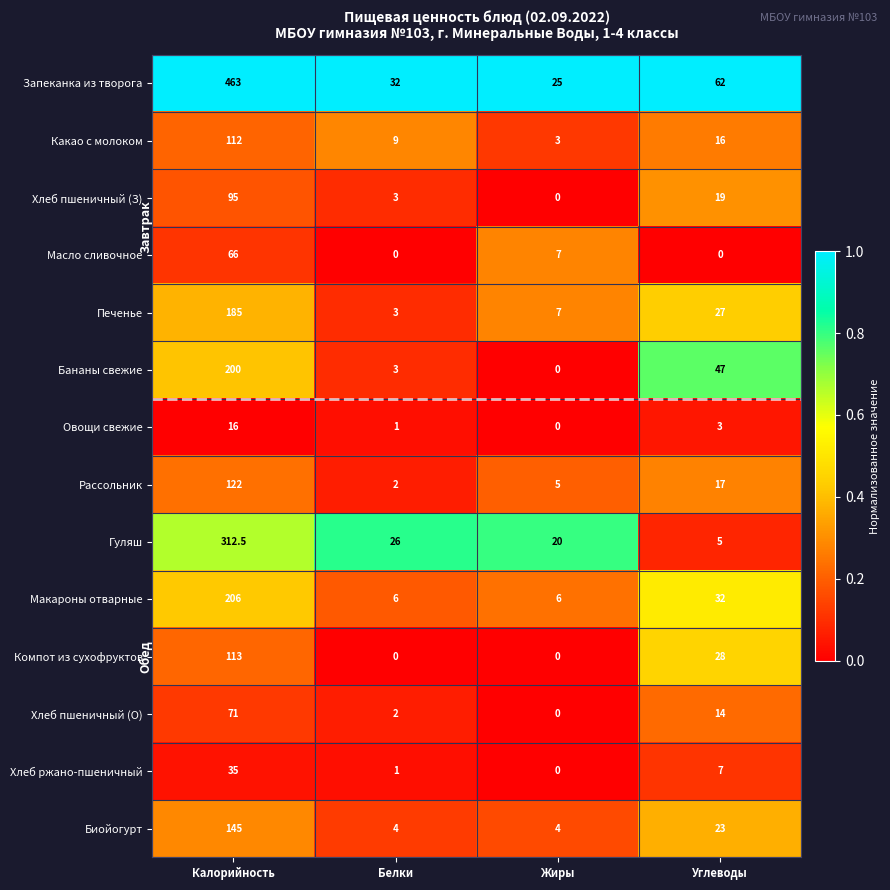

At which label does Масло сливочное first exceed 7?

Калорийность